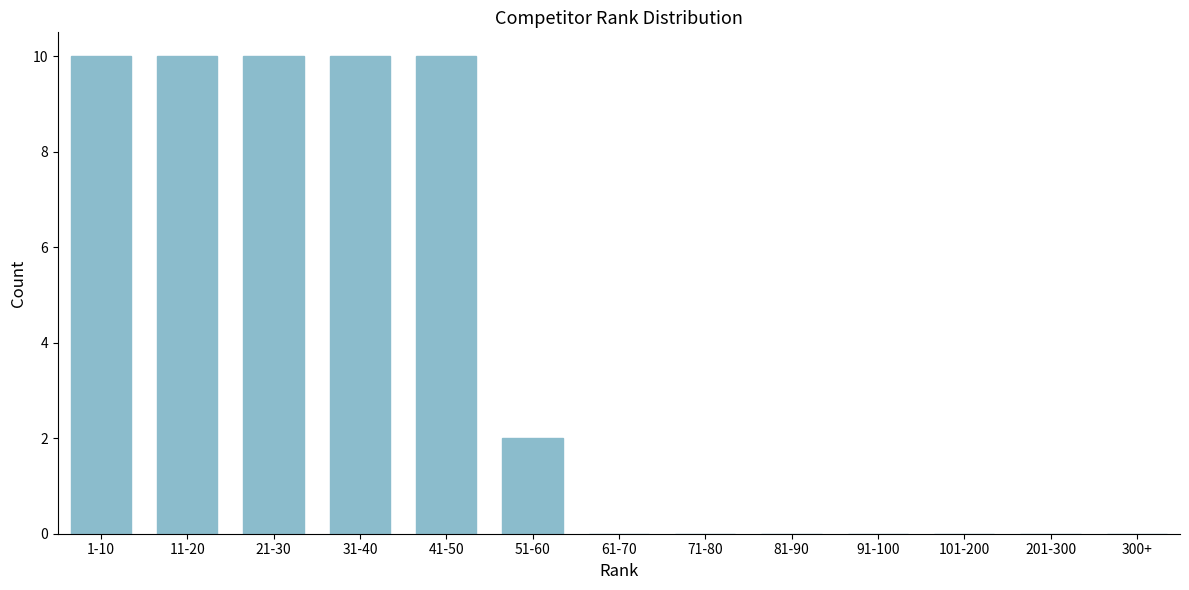

Reading right to left, list all the values displayed in this chart.

300+=0	201-300=0	101-200=0	91-100=0	81-90=0	71-80=0	61-70=0	51-60=2	41-50=10	31-40=10	21-30=10	11-20=10	1-10=10